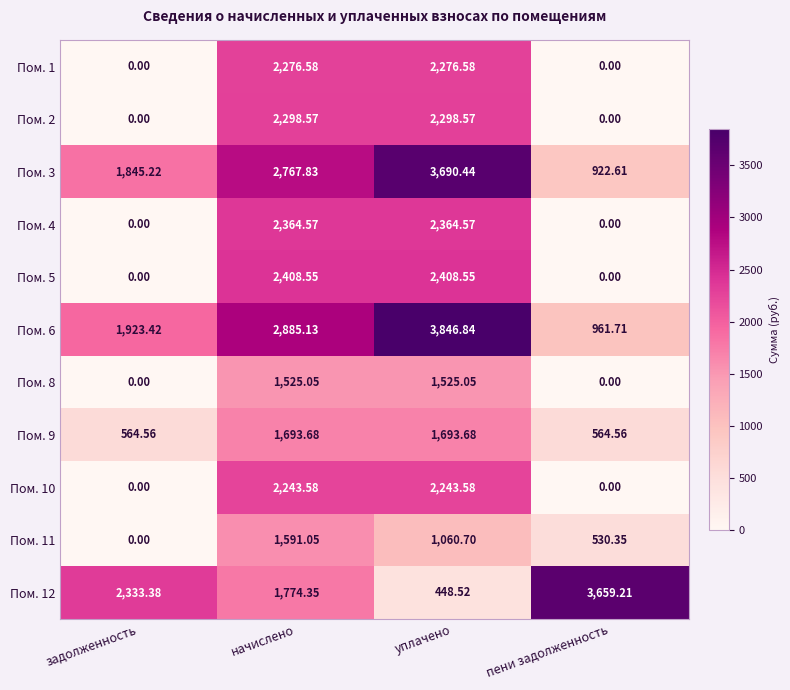

What is the total value across all series at задолженность?

6666.6